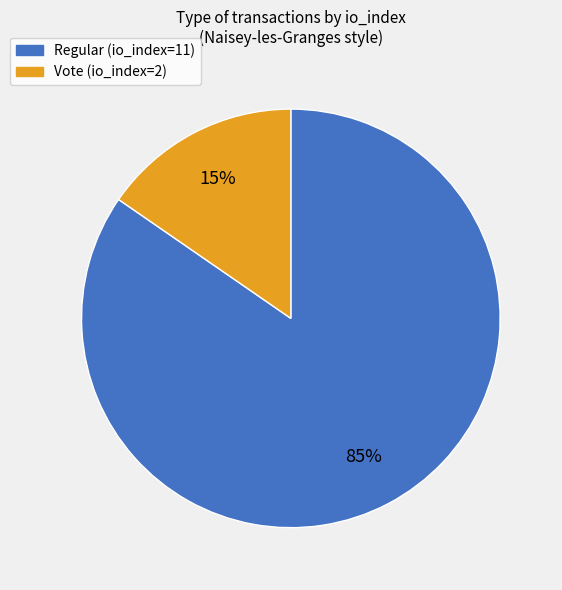

Which category accounts for the majority?

Regular (io_index=11)